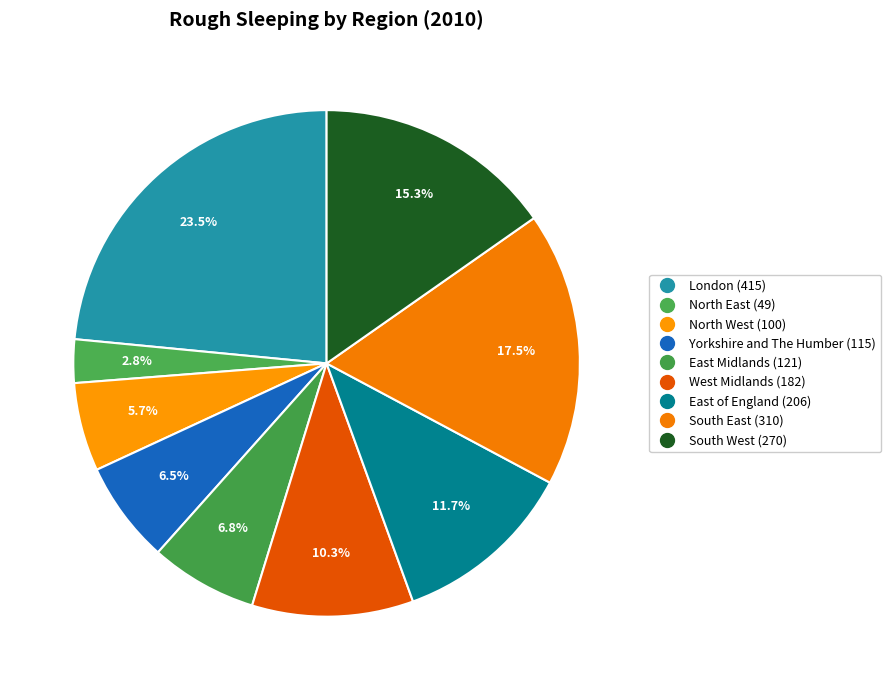

What is the ratio of the value at Yorkshire and The Humber to the value at North West?

1.1